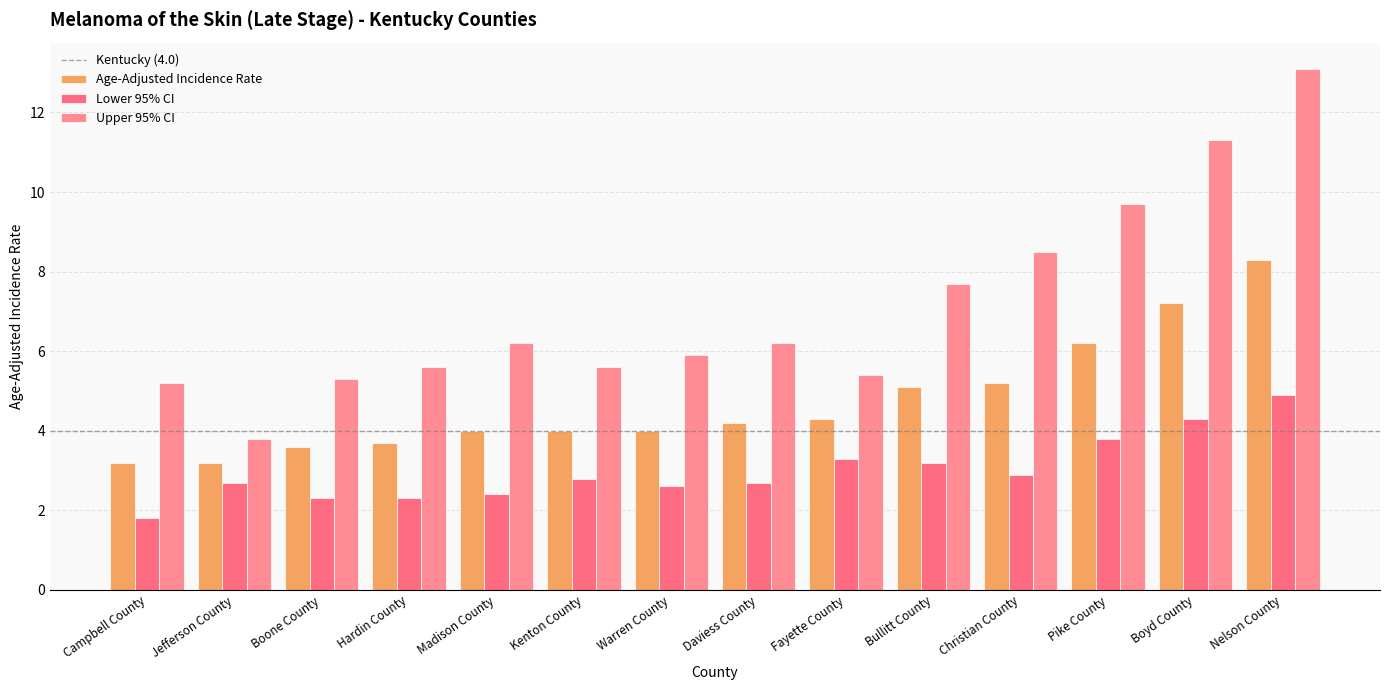

How many data points in Lower 95% CI are above 2?

13